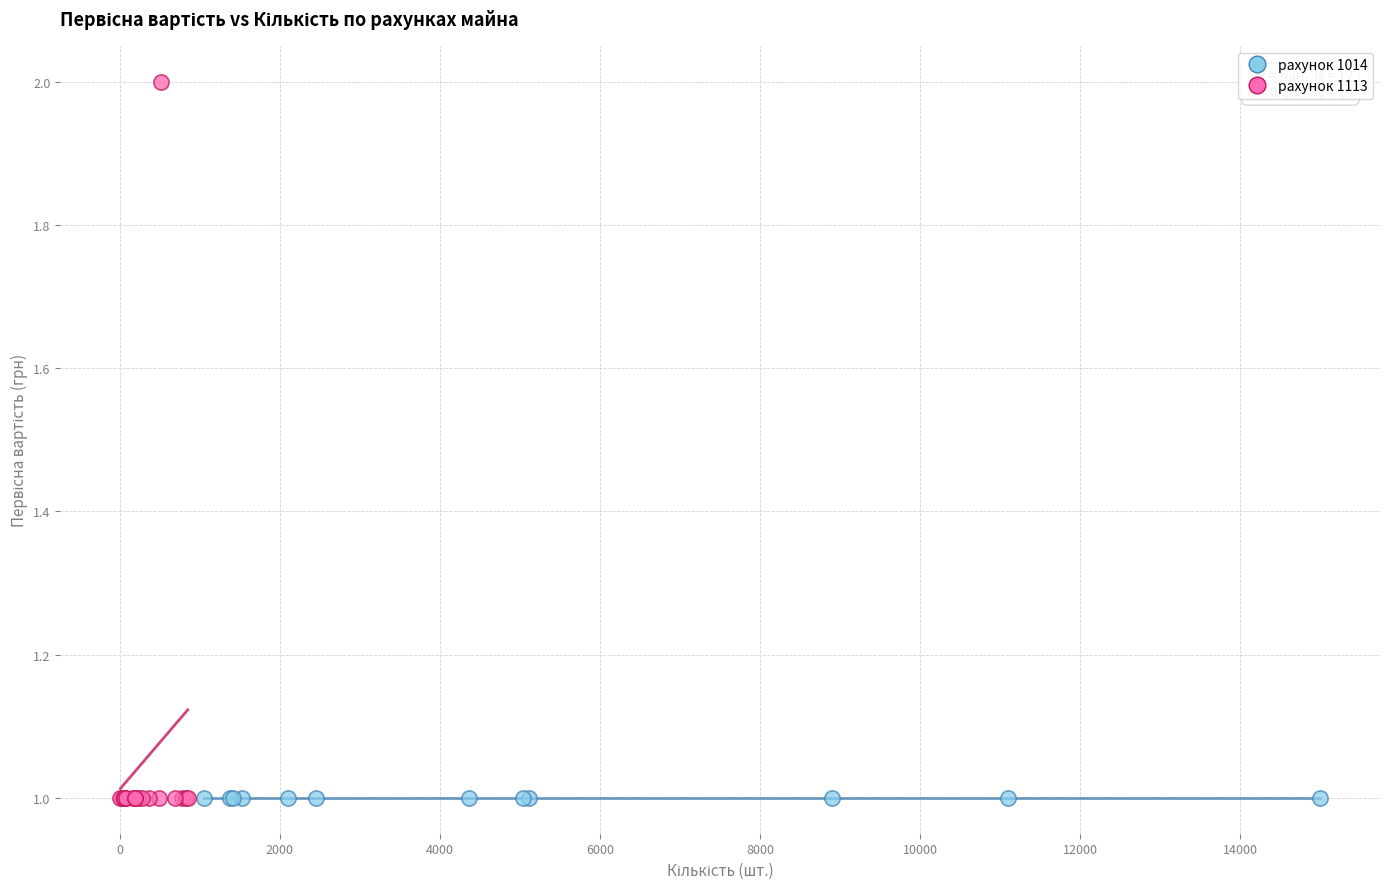

Which series contains the highest Y value?

рахунок 1113